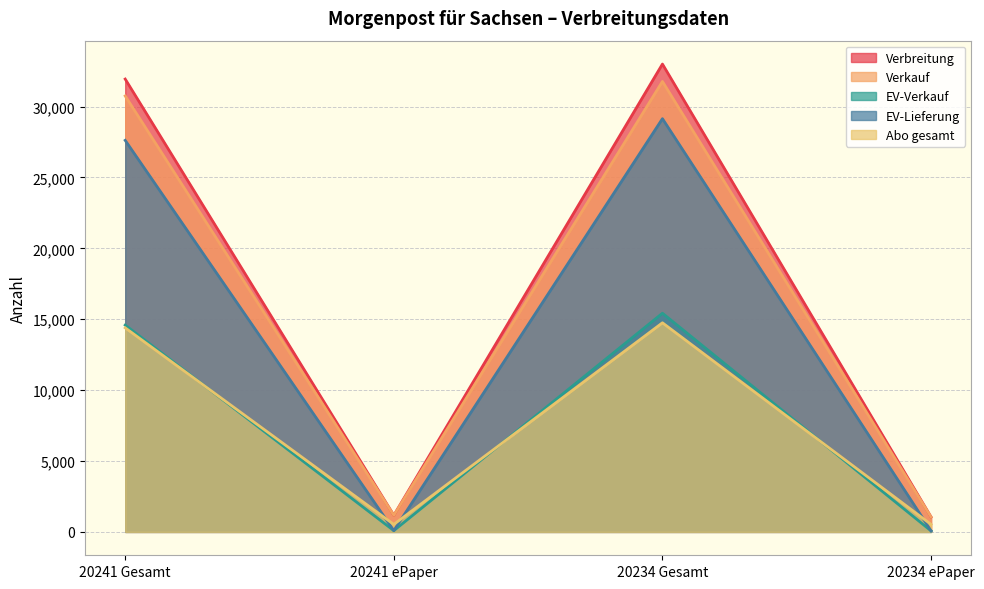

How many data points in Verkauf are less than 30748?

2